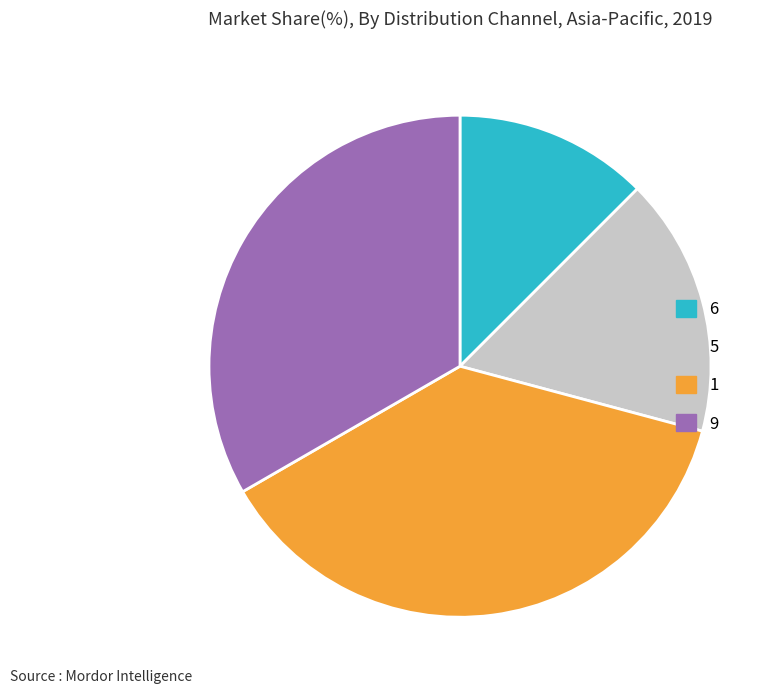

What is the ratio of the value at 1 to the value at 9?

1.1